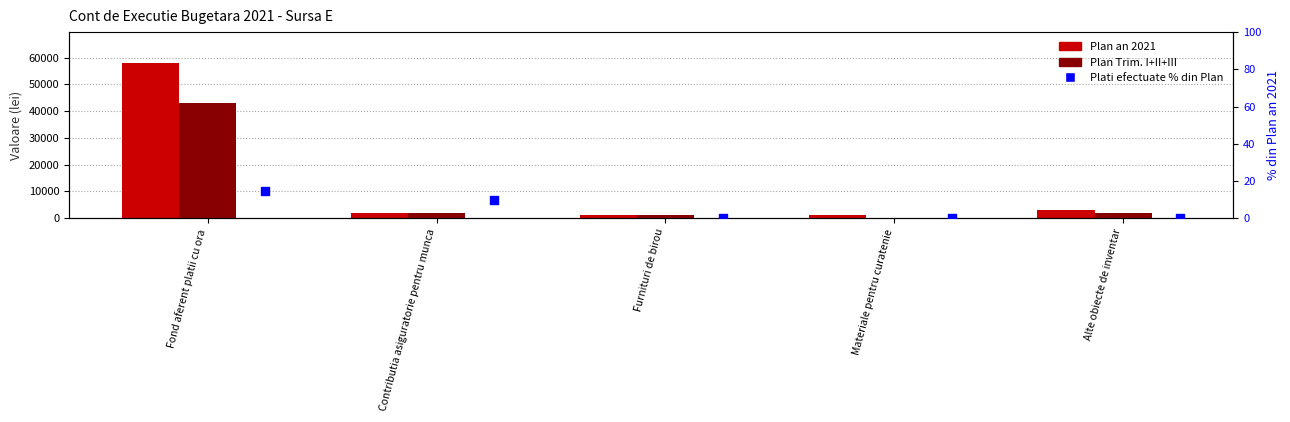

At which category is the sum across all series the highest?

Fond aferent platii cu ora